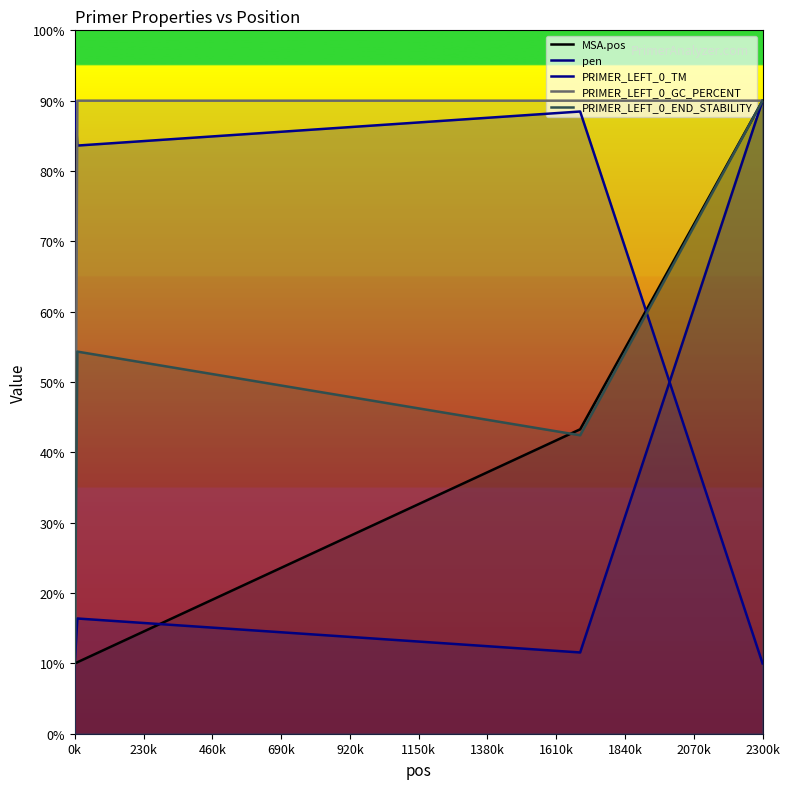

Does the chart have visible grid lines?

No